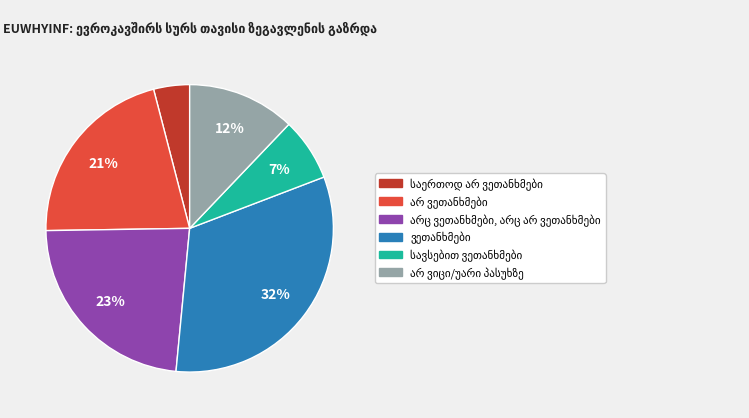

To the nearest percent, what is the difference between the largest and smallest slice percentages?

28%